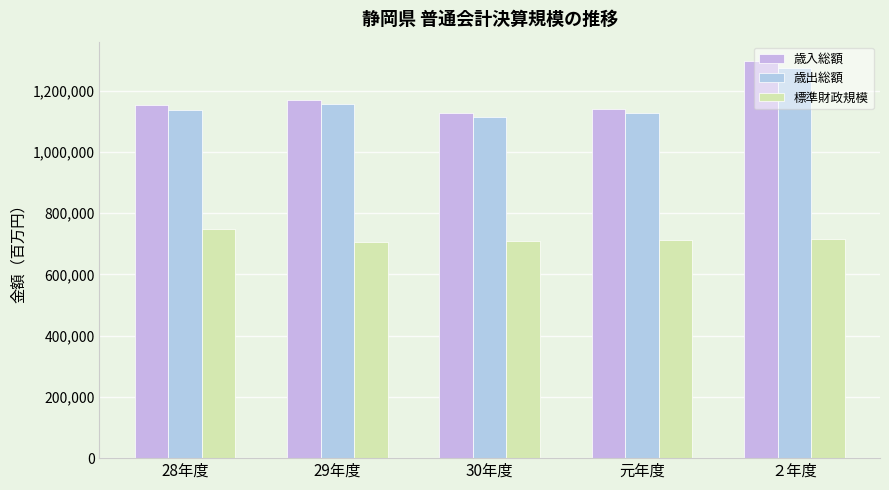

How many groups of bars are there?

5